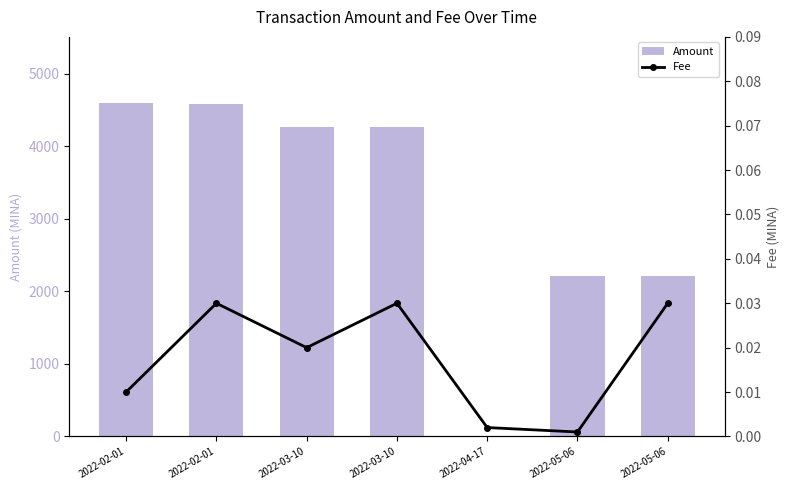

List the labels in order of Amount value, largest first.

2022-02-01, 2022-02-01, 2022-03-10, 2022-03-10, 2022-05-06, 2022-05-06, 2022-04-17